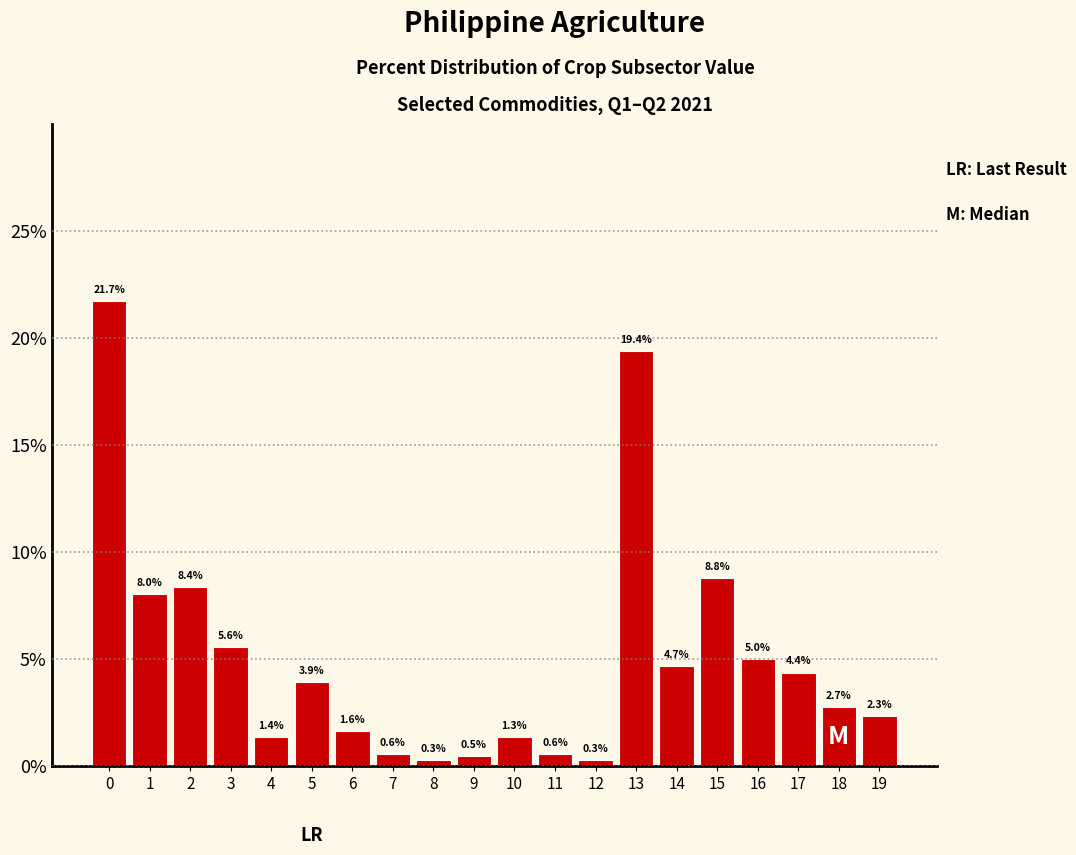

Reading left to right, transcribe all the data shown in this chart.

0=21.7	1=8.0	2=8.4	3=5.6	4=1.4	5=3.9	6=1.6	7=0.6	8=0.3	9=0.5	10=1.3	11=0.6	12=0.3	13=19.4	14=4.7	15=8.8	16=5.0	17=4.4	18=2.7	19=2.3